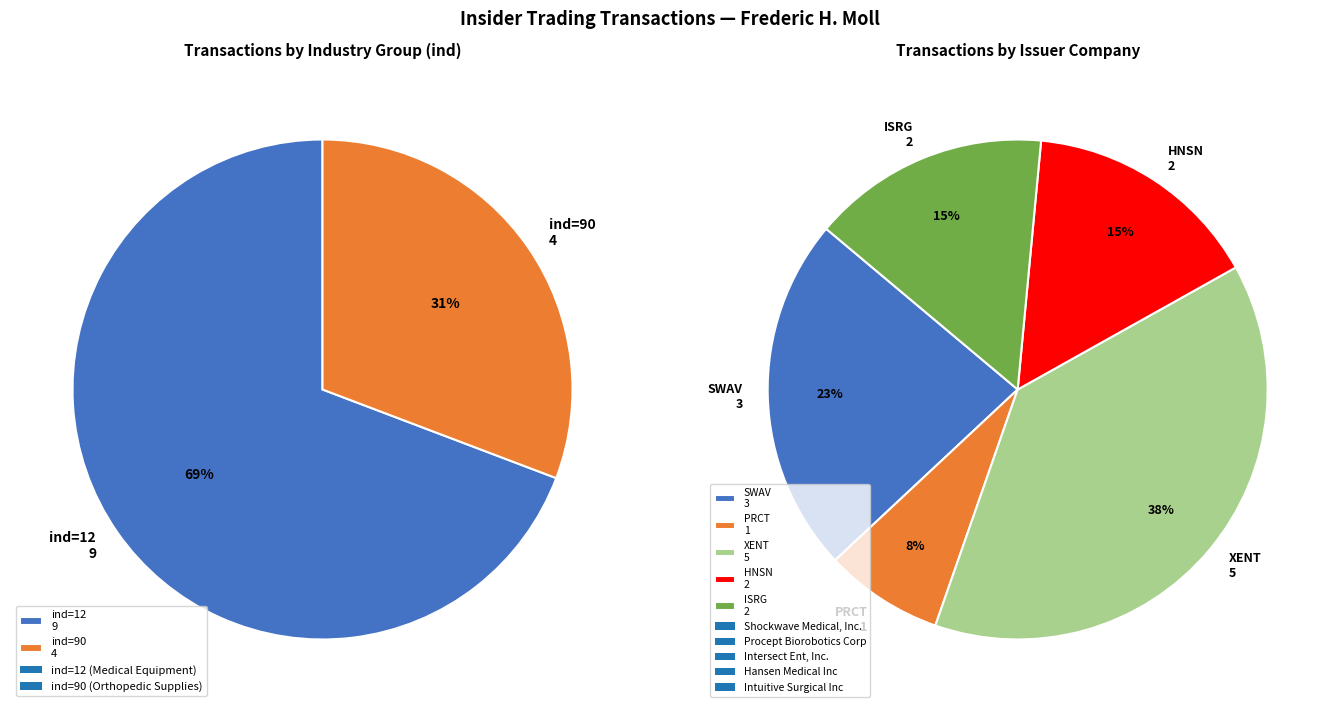

What is the ratio of the value at ind_12 to the value at ind_90?

2.2